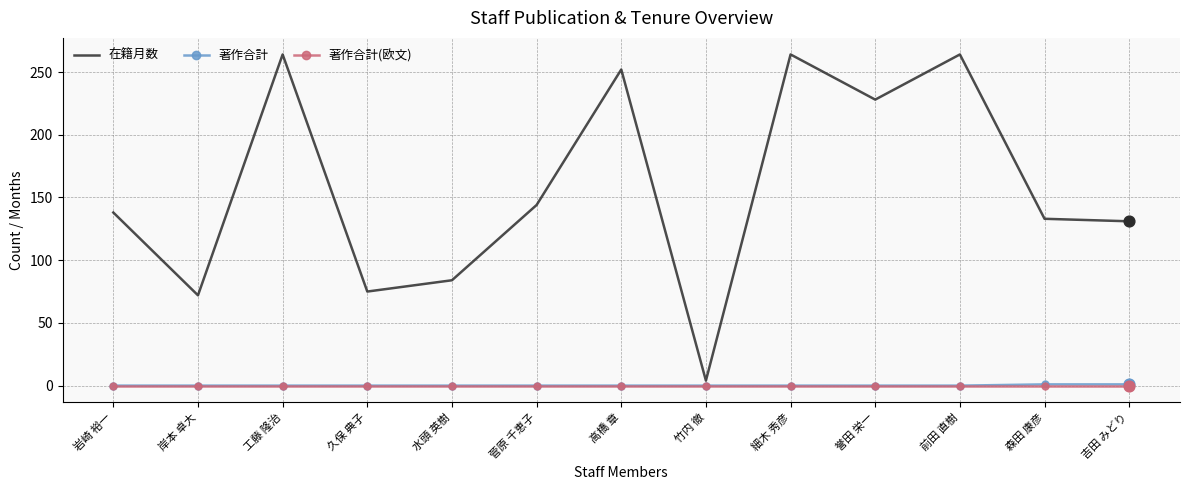

What is the difference between the highest and lowest values at 高橋 章?

252